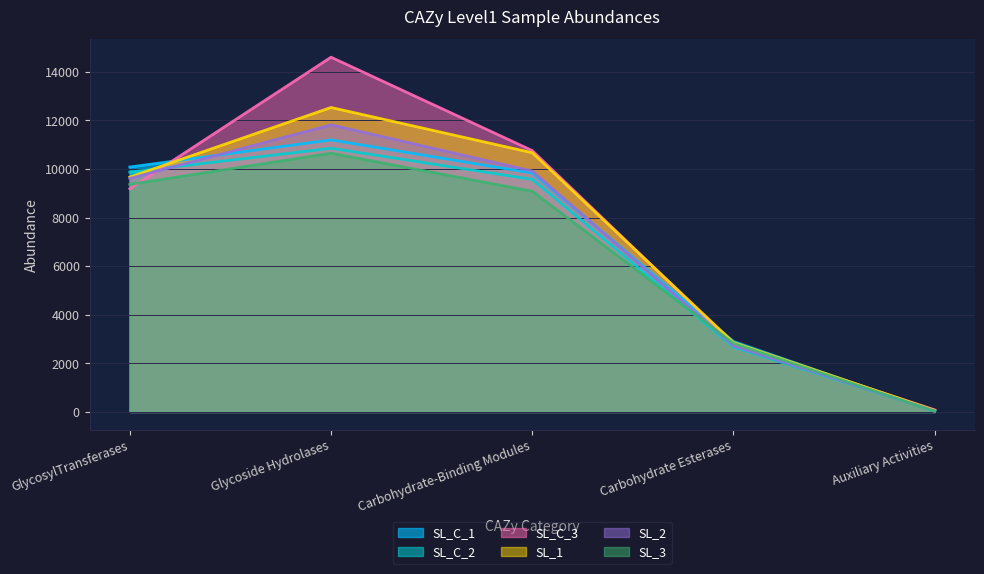

What is the greatest value displayed?

14601.7